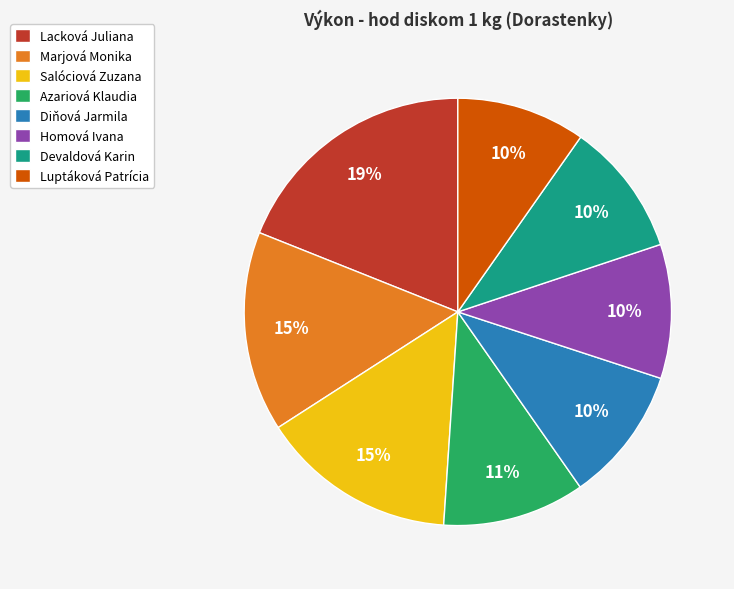

To the nearest percent, what is the difference between the largest and smallest slice percentages?

9%